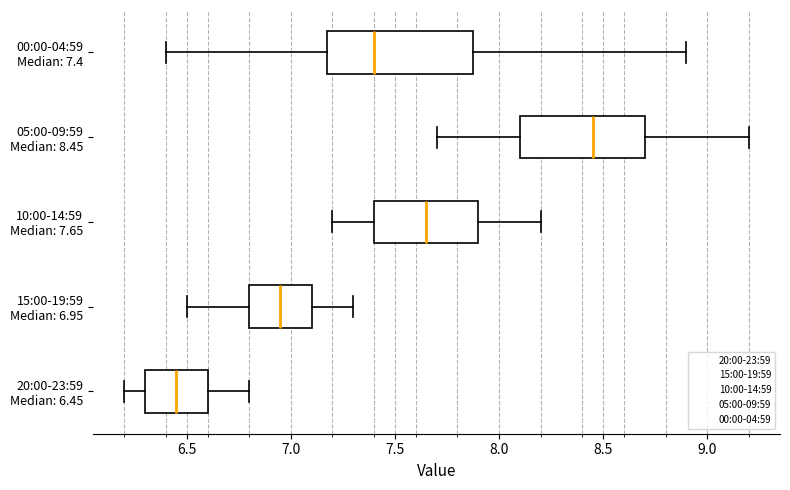

Which box is the widest, from its left edge to its right edge?

00:00-04:59 Median: 7.4